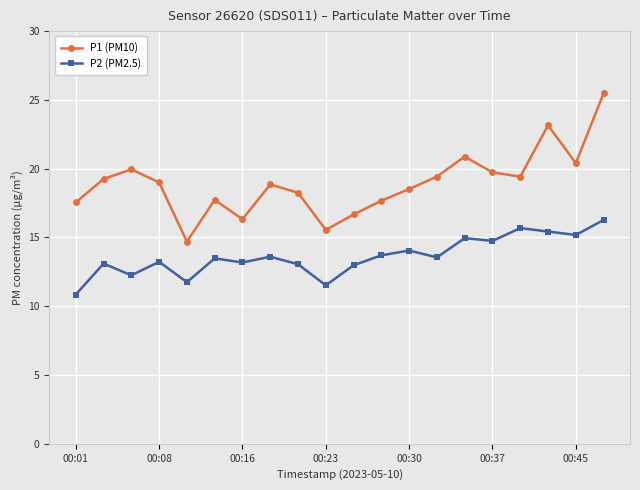

What is the highest value of the P2 (PM2.5) series?

16.3